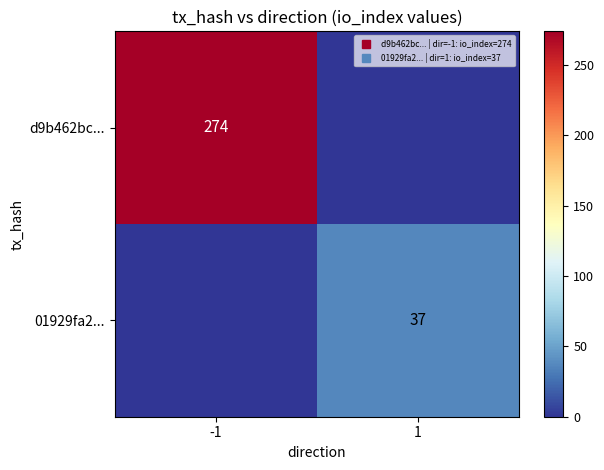

How many values in the 01929fa2... series are below 37?

1